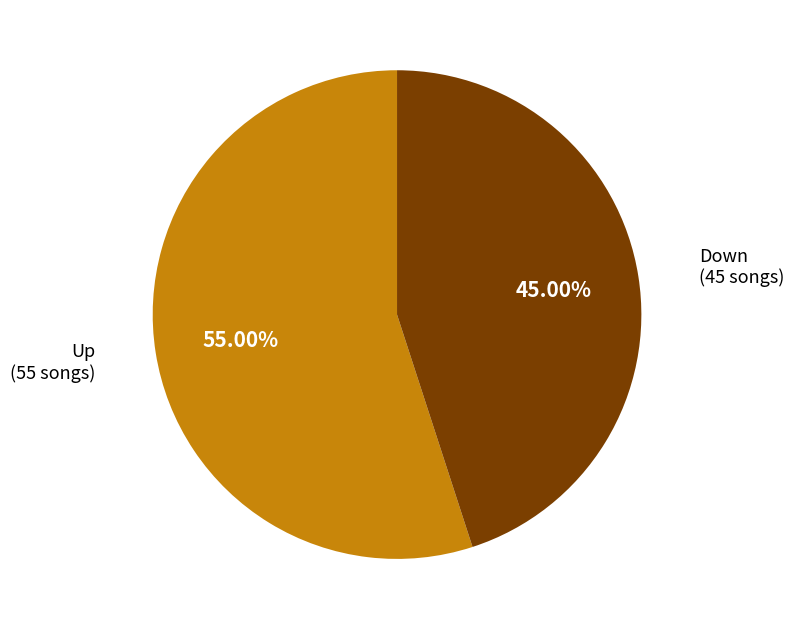

Is there any slice that represents more than half of the pie?

Yes